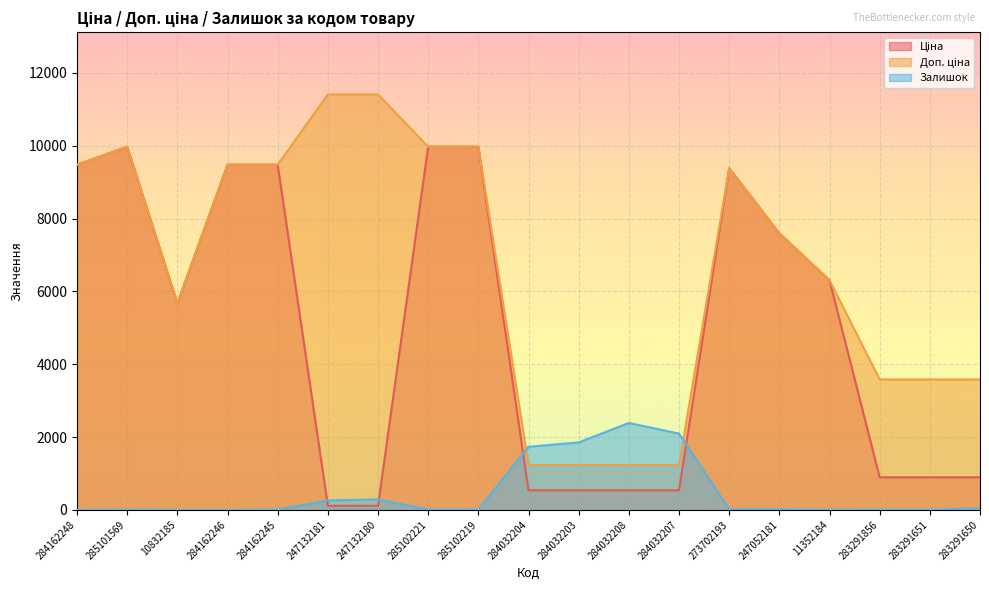

What is the maximum value shown in the chart?

11410.0